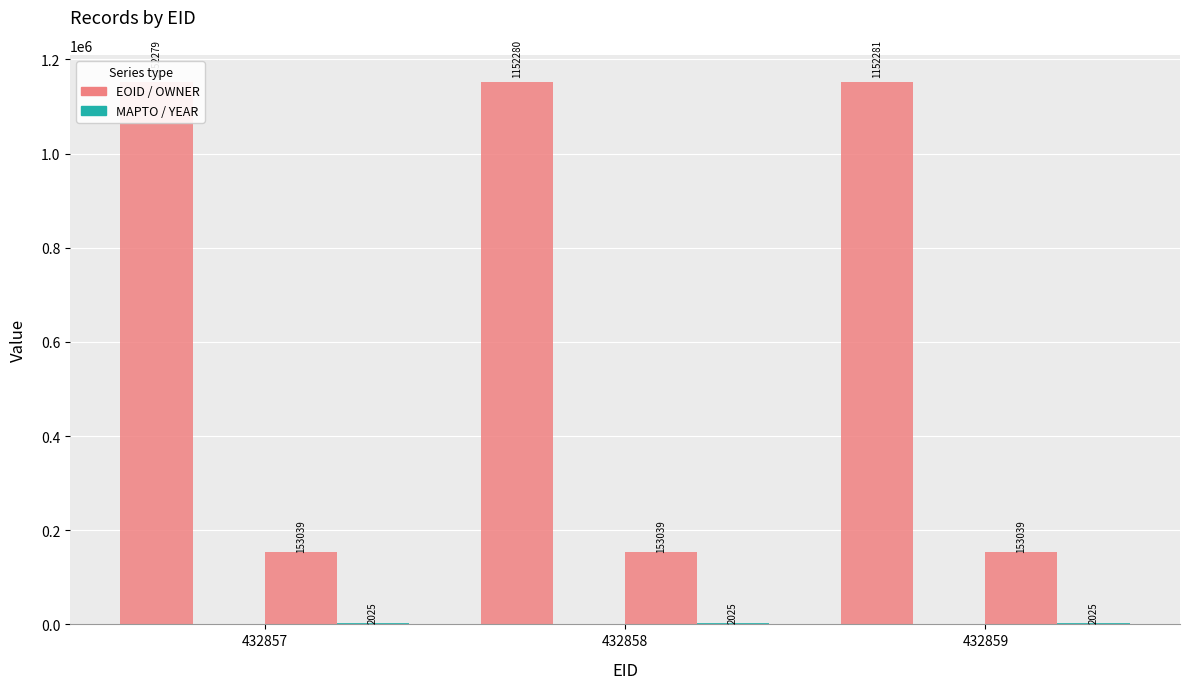

What are all the series names shown in the legend?

EOID, MAPTO, OWNER, YEAR